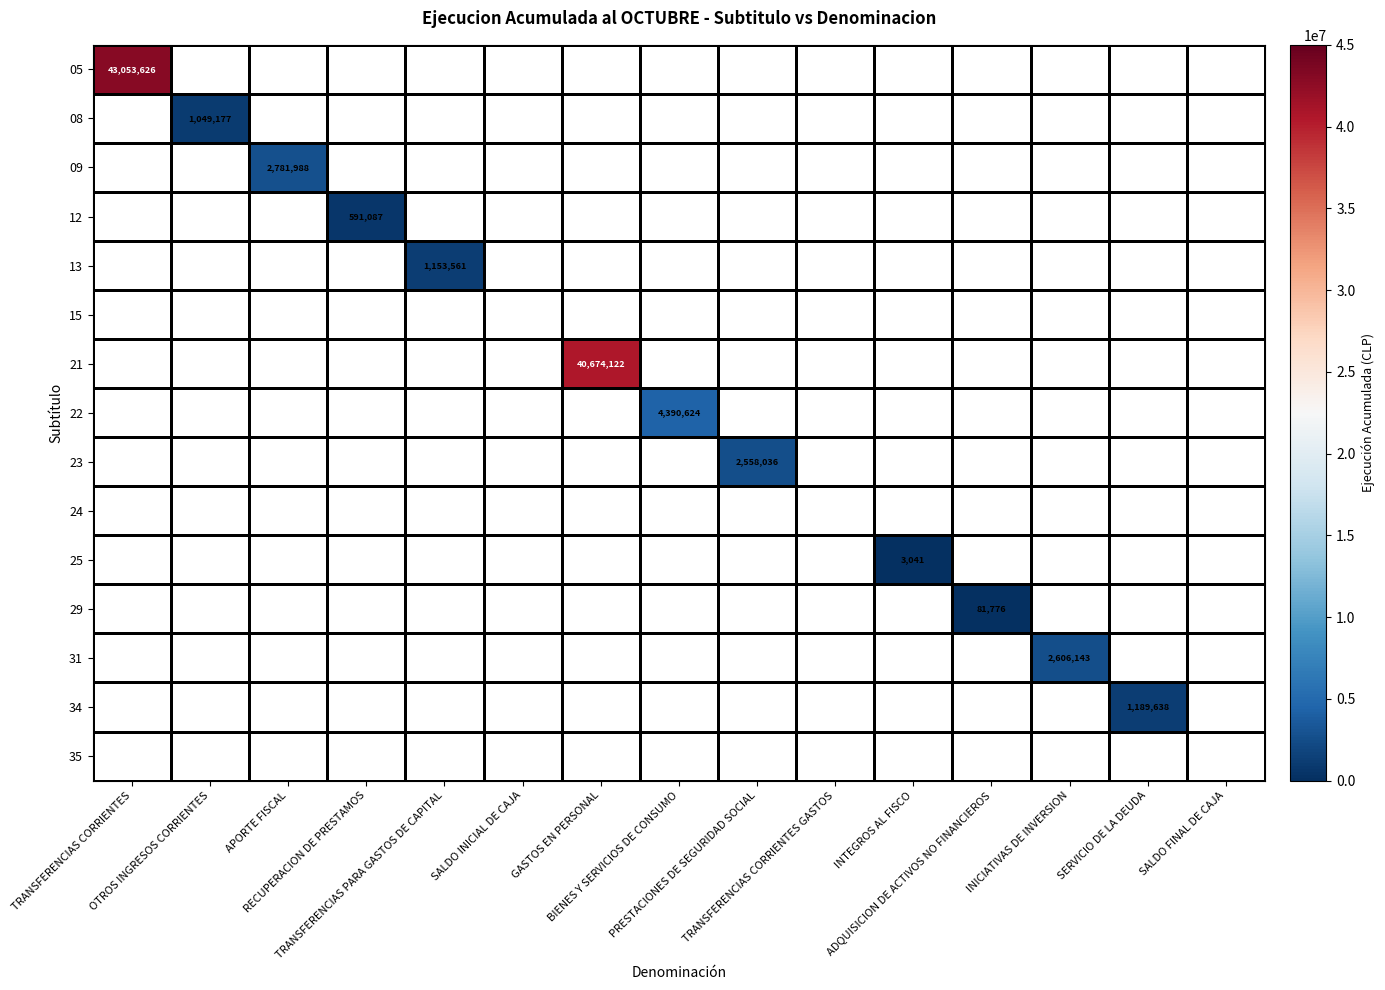

Is the value of 22 at APORTE FISCAL greater than the value of 24 at TRANSFERENCIAS PARA GASTOS DE CAPITAL?

No